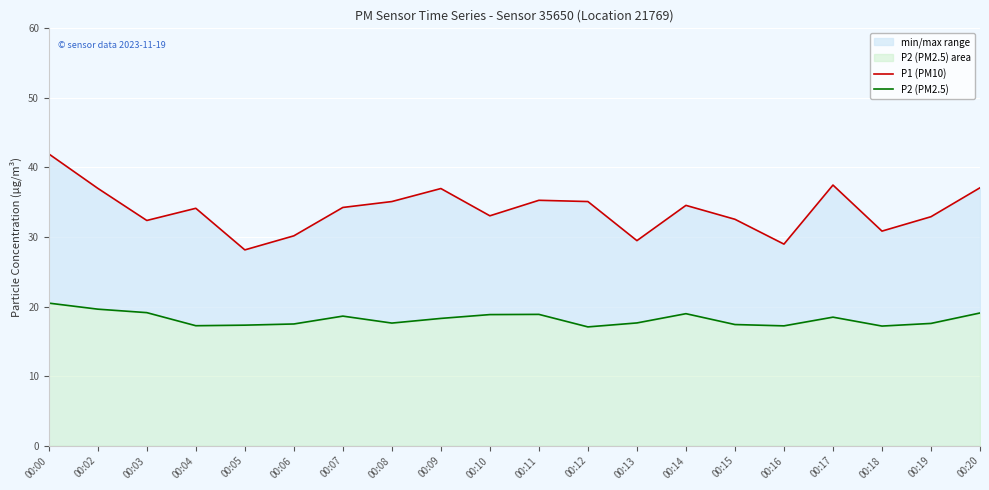

Which category has the highest value in the P2 (PM2.5) series?

00:00